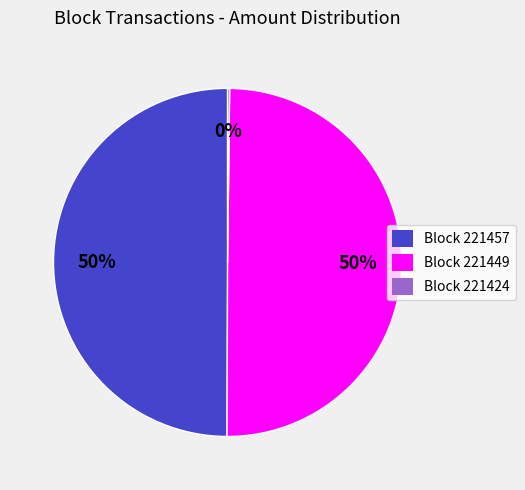

To the nearest percent, what is the difference between the largest and smallest slice percentages?

50%